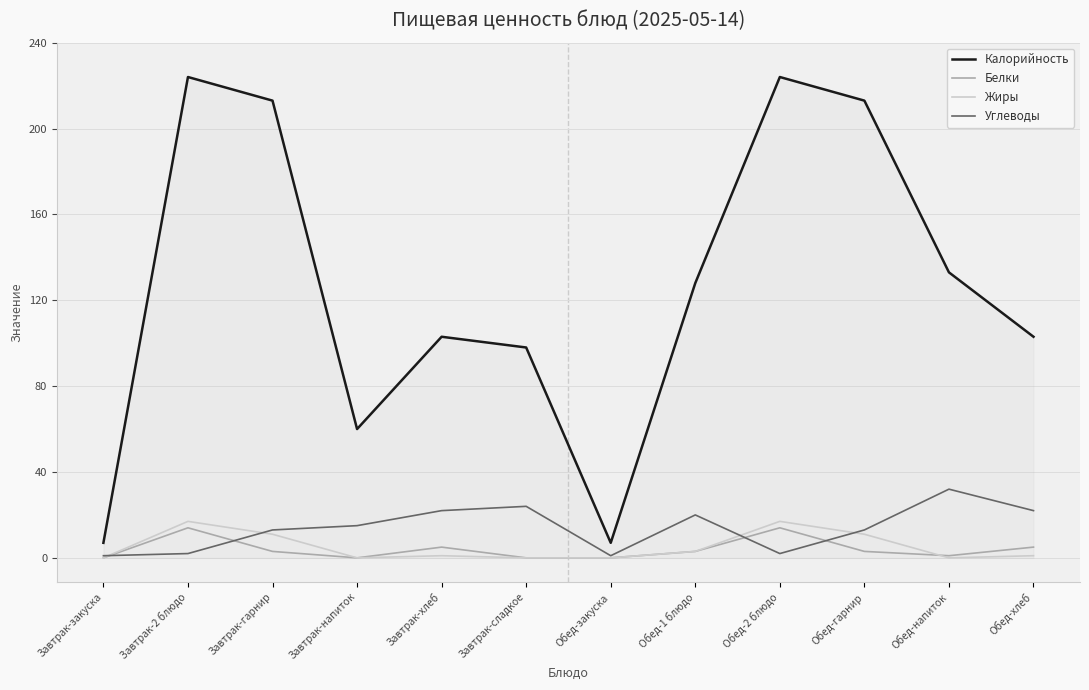

Between Завтрак-2 блюдо and Завтрак-напиток, which series saw the biggest shift?

Калорийность